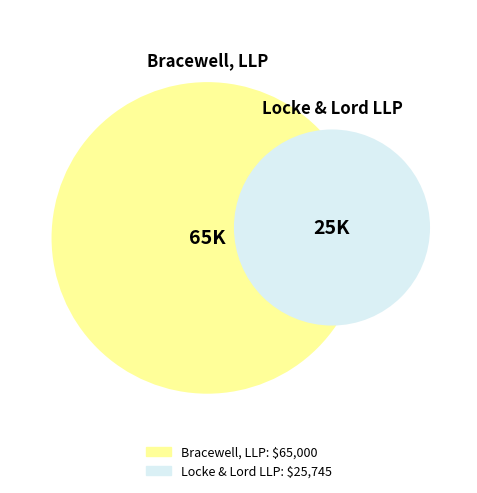

What is the smallest slice in the pie chart?

Locke & Lord LLP